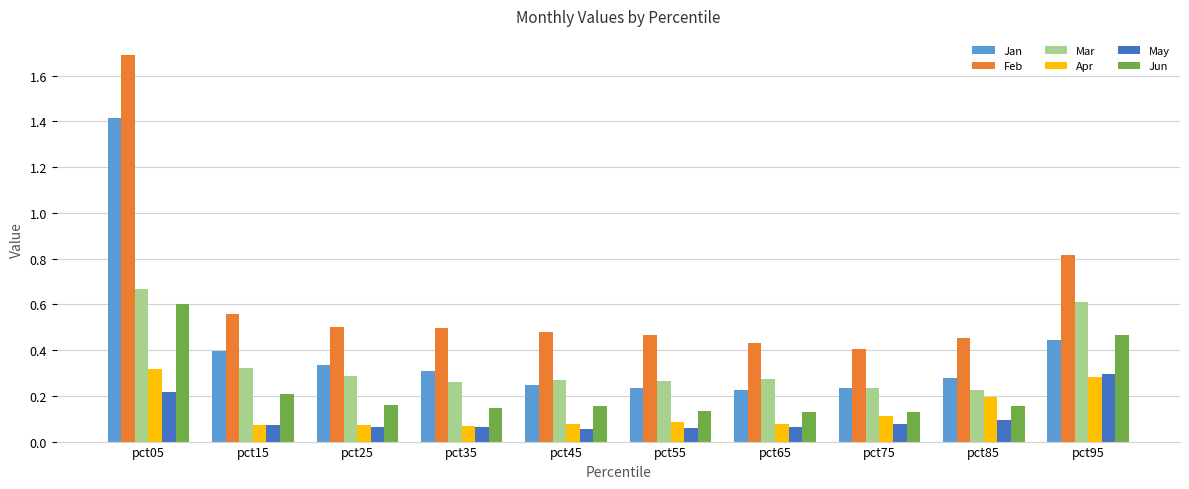

Which series has the widest spread of values?

Feb